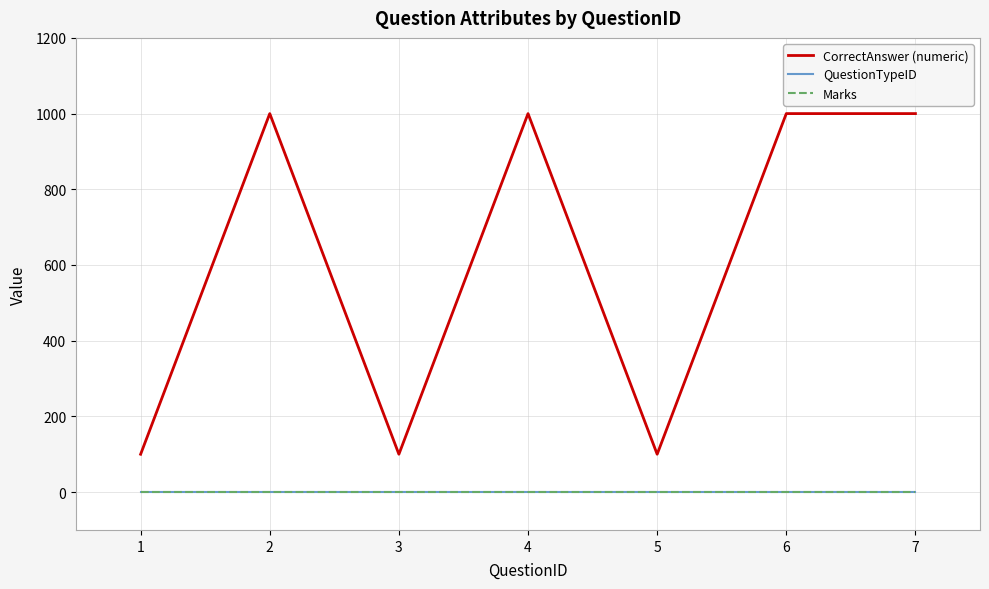

True or false: Marks and CorrectAnswer (numeric) intersect in this chart.

False